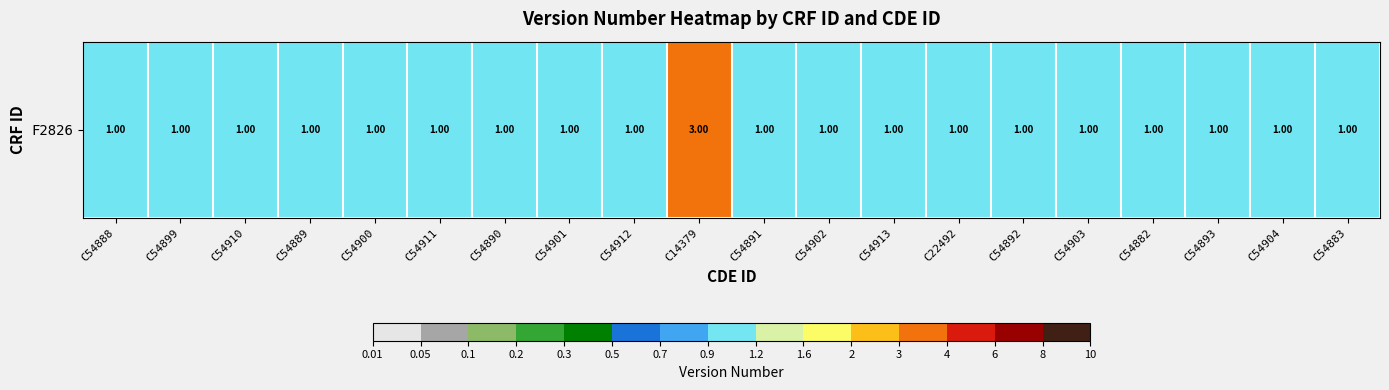

What is the sum of the values at C54913 and C54888?

2